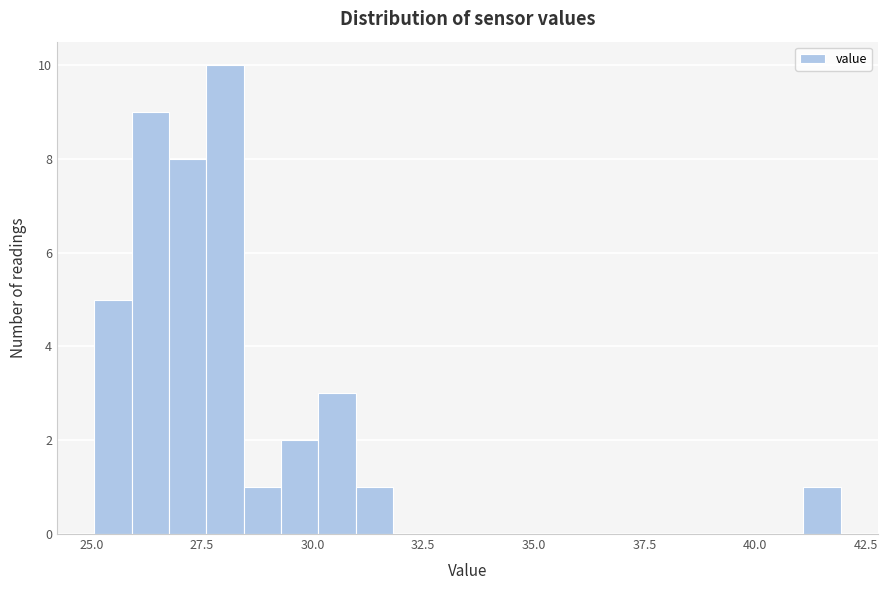

Around what value on the x-axis is the tallest bar? Give the approximate position of its centre, as read against the axis.

28.0